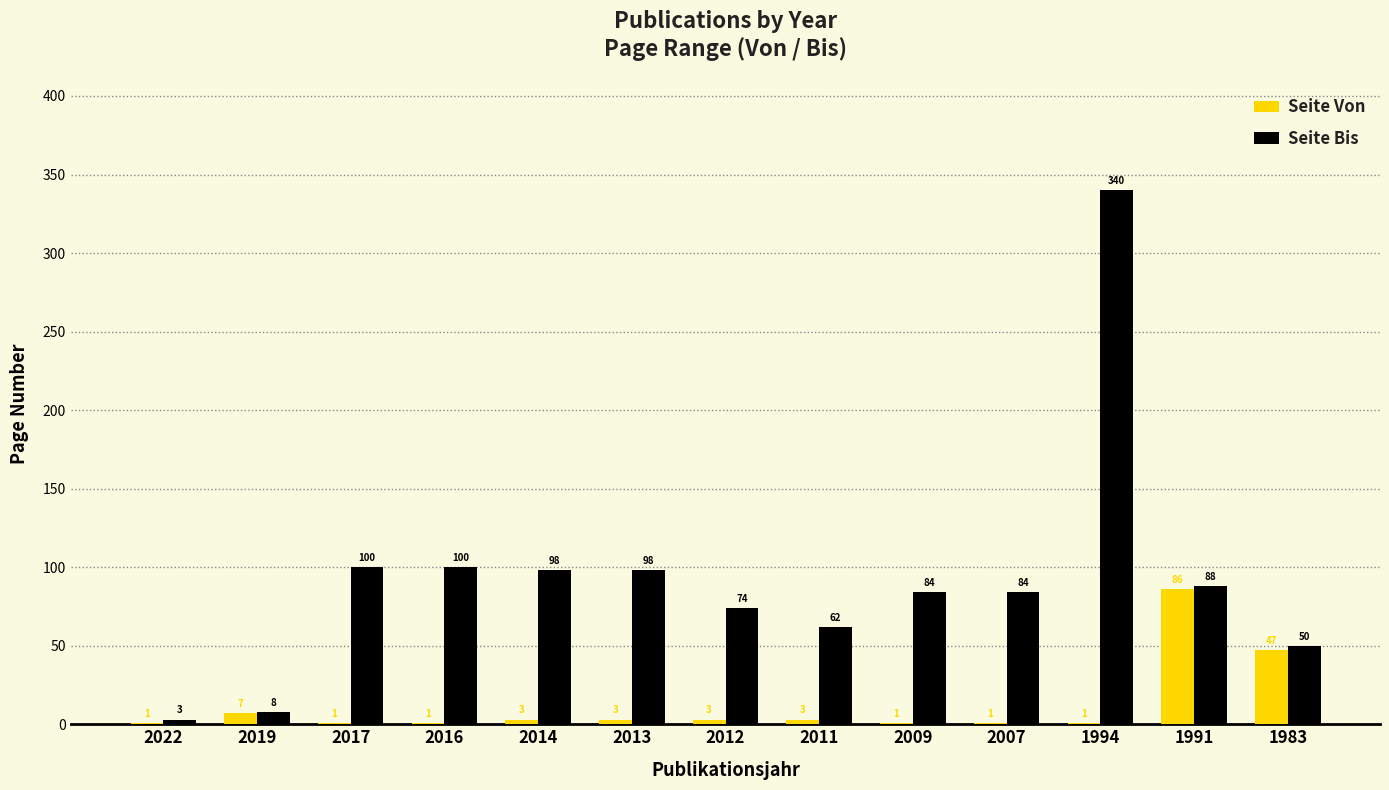

What is the maximum value for Seite Von?

86